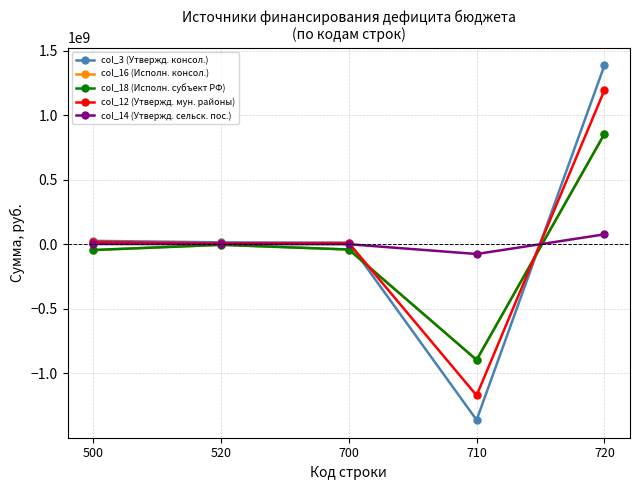

What is the total value across all series at 500?

-41493444.6